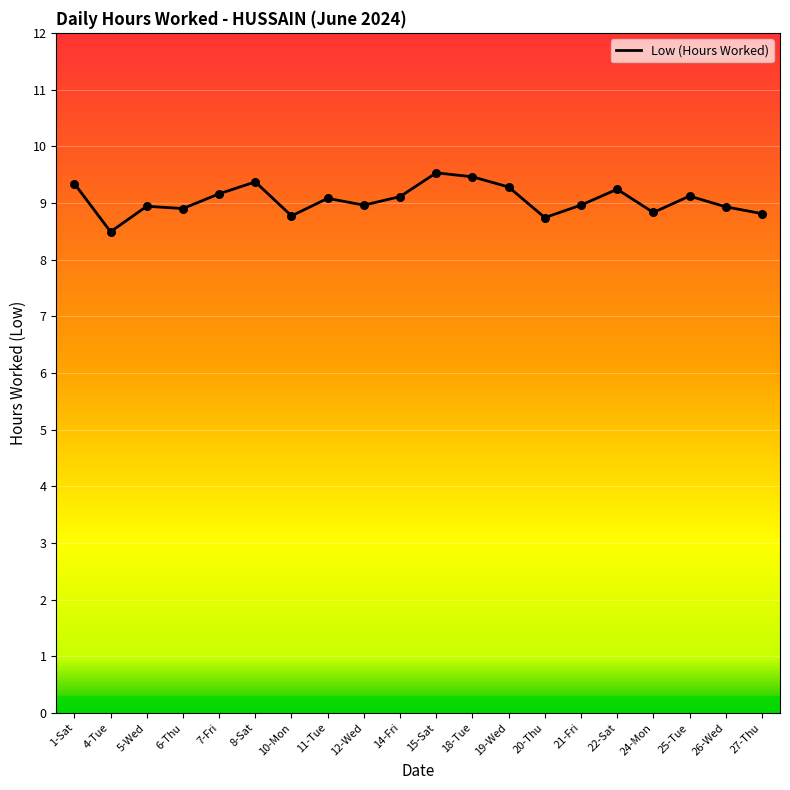

What is the change in value from 10-Mon to 26-Wed?

+0.2